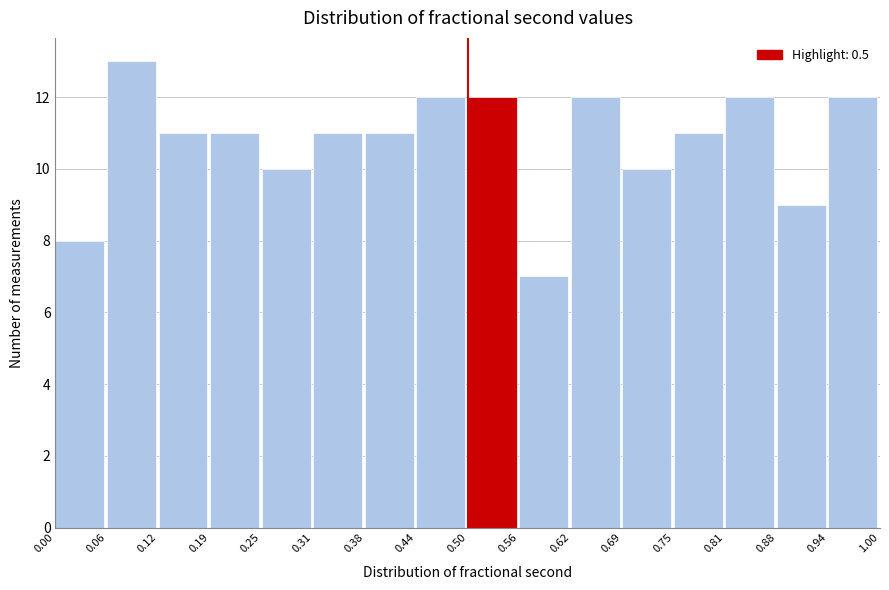

Reading left to right, transcribe this chart: for each bar, give the range it covers on the x-axis and its height. The values are not printed on the chart, so give them approximately, as read against the axis.

0.00 to 0.06: 8
0.06 to 0.12: 13
0.12 to 0.19: 11
0.19 to 0.25: 11
0.25 to 0.31: 10
0.31 to 0.38: 11
0.38 to 0.44: 11
0.44 to 0.50: 12
0.50 to 0.56: 12
0.56 to 0.62: 7
0.62 to 0.69: 12
0.69 to 0.75: 10
0.75 to 0.81: 11
0.81 to 0.88: 12
0.88 to 0.94: 9
0.94 to 1.00: 12